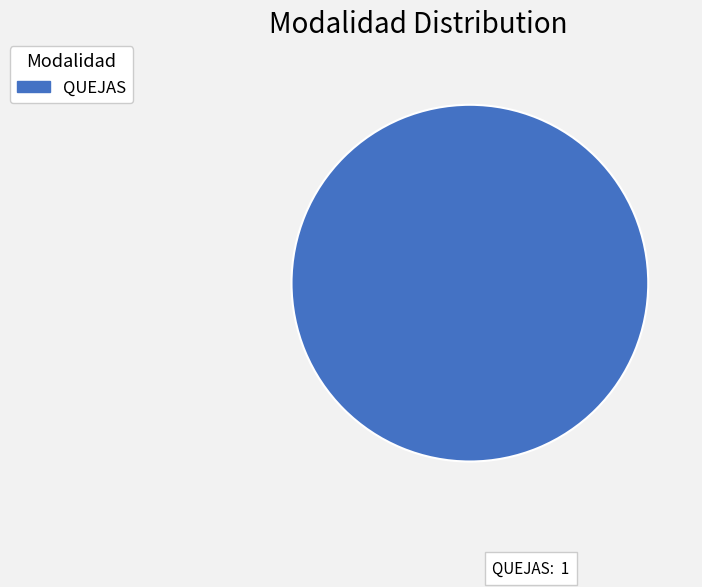

How many segments does this pie chart have?

1